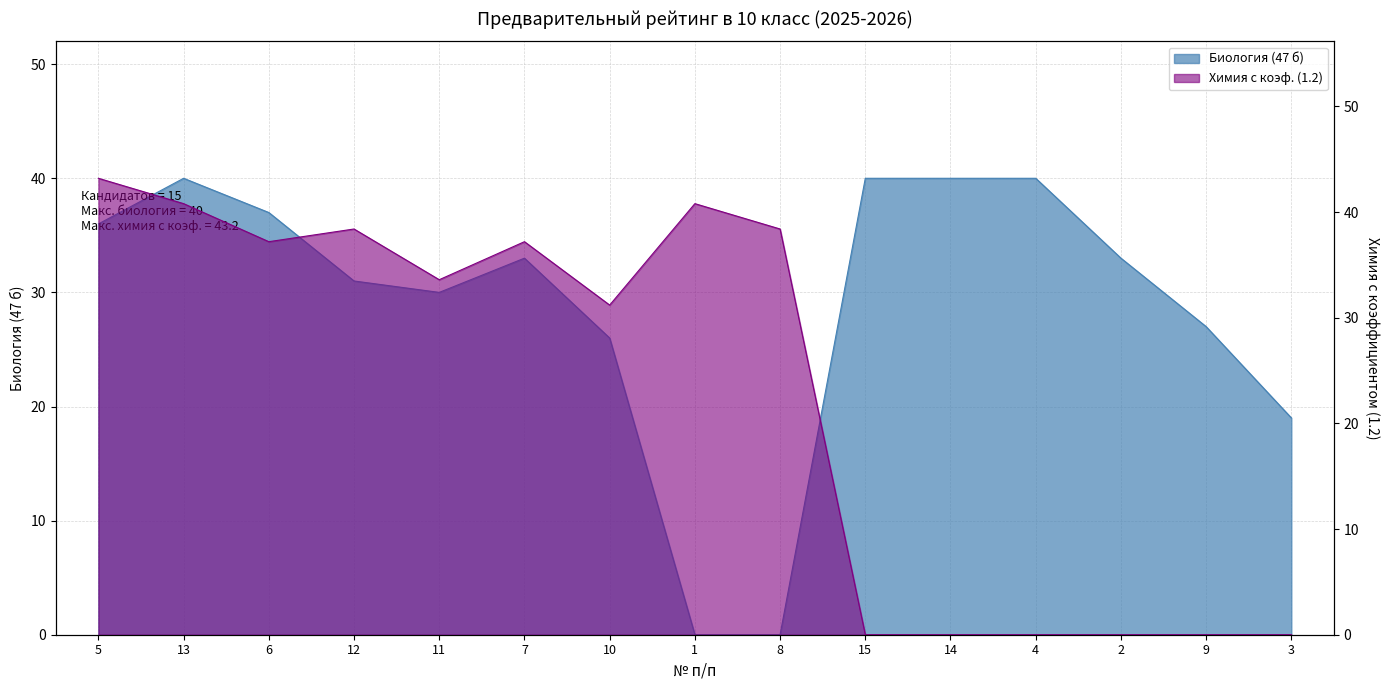

What is the maximum value shown in the chart?

43.2